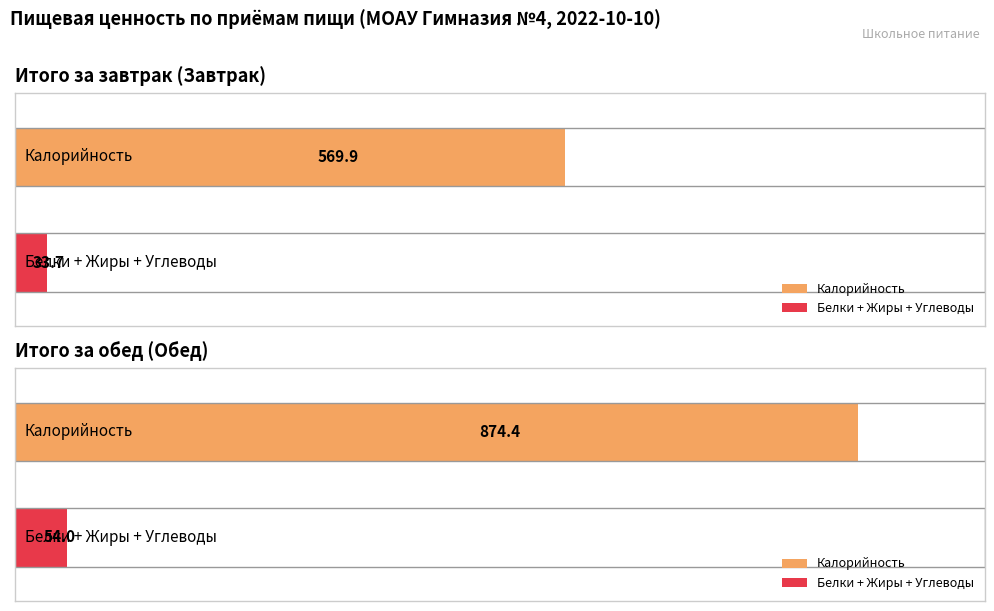

What is the label of the 2nd bar from the right?

Итого за завтрак